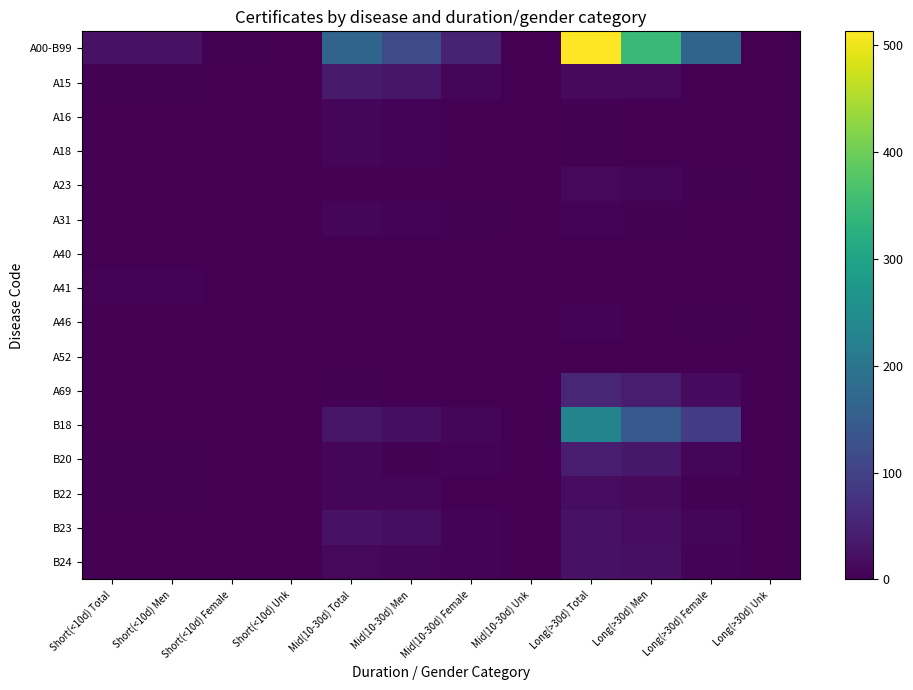

Reading right to left, list all the values displayed in this chart.

A00-B99: Long(>30d) Unk=0	Long(>30d) Female=166	Long(>30d) Men=347	Long(>30d) Total=513	Mid(10-30d) Unk=0	Mid(10-30d) Female=49	Mid(10-30d) Men=117	Mid(10-30d) Total=166	Short(<10d) Unk=0	Short(<10d) Female=3	Short(<10d) Men=23	Short(<10d) Total=26
A15: Long(>30d) Unk=0	Long(>30d) Female=2	Long(>30d) Men=12	Long(>30d) Total=14	Mid(10-30d) Unk=0	Mid(10-30d) Female=7	Mid(10-30d) Men=30	Mid(10-30d) Total=37	Short(<10d) Unk=0	Short(<10d) Female=0	Short(<10d) Men=4	Short(<10d) Total=4
A16: Long(>30d) Unk=0	Long(>30d) Female=2	Long(>30d) Men=2	Long(>30d) Total=4	Mid(10-30d) Unk=0	Mid(10-30d) Female=1	Mid(10-30d) Men=6	Mid(10-30d) Total=7	Short(<10d) Unk=0	Short(<10d) Female=0	Short(<10d) Men=0	Short(<10d) Total=0
A18: Long(>30d) Unk=0	Long(>30d) Female=1	Long(>30d) Men=2	Long(>30d) Total=3	Mid(10-30d) Unk=0	Mid(10-30d) Female=2	Mid(10-30d) Men=6	Mid(10-30d) Total=8	Short(<10d) Unk=0	Short(<10d) Female=0	Short(<10d) Men=1	Short(<10d) Total=1
A23: Long(>30d) Unk=0	Long(>30d) Female=3	Long(>30d) Men=8	Long(>30d) Total=11	Mid(10-30d) Unk=0	Mid(10-30d) Female=0	Mid(10-30d) Men=1	Mid(10-30d) Total=1	Short(<10d) Unk=0	Short(<10d) Female=0	Short(<10d) Men=1	Short(<10d) Total=1
A31: Long(>30d) Unk=0	Long(>30d) Female=1	Long(>30d) Men=4	Long(>30d) Total=5	Mid(10-30d) Unk=0	Mid(10-30d) Female=4	Mid(10-30d) Men=5	Mid(10-30d) Total=9	Short(<10d) Unk=0	Short(<10d) Female=0	Short(<10d) Men=0	Short(<10d) Total=0
A40: Long(>30d) Unk=0	Long(>30d) Female=1	Long(>30d) Men=1	Long(>30d) Total=2	Mid(10-30d) Unk=0	Mid(10-30d) Female=0	Mid(10-30d) Men=0	Mid(10-30d) Total=0	Short(<10d) Unk=0	Short(<10d) Female=0	Short(<10d) Men=1	Short(<10d) Total=1
A41: Long(>30d) Unk=0	Long(>30d) Female=0	Long(>30d) Men=0	Long(>30d) Total=0	Mid(10-30d) Unk=0	Mid(10-30d) Female=1	Mid(10-30d) Men=0	Mid(10-30d) Total=1	Short(<10d) Unk=0	Short(<10d) Female=0	Short(<10d) Men=5	Short(<10d) Total=5
A46: Long(>30d) Unk=0	Long(>30d) Female=4	Long(>30d) Men=2	Long(>30d) Total=6	Mid(10-30d) Unk=0	Mid(10-30d) Female=0	Mid(10-30d) Men=0	Mid(10-30d) Total=0	Short(<10d) Unk=0	Short(<10d) Female=0	Short(<10d) Men=0	Short(<10d) Total=0
A52: Long(>30d) Unk=0	Long(>30d) Female=0	Long(>30d) Men=1	Long(>30d) Total=1	Mid(10-30d) Unk=0	Mid(10-30d) Female=1	Mid(10-30d) Men=0	Mid(10-30d) Total=1	Short(<10d) Unk=0	Short(<10d) Female=0	Short(<10d) Men=1	Short(<10d) Total=1
A69: Long(>30d) Unk=0	Long(>30d) Female=16	Long(>30d) Men=39	Long(>30d) Total=55	Mid(10-30d) Unk=0	Mid(10-30d) Female=1	Mid(10-30d) Men=2	Mid(10-30d) Total=3	Short(<10d) Unk=0	Short(<10d) Female=0	Short(<10d) Men=1	Short(<10d) Total=1
B18: Long(>30d) Unk=0	Long(>30d) Female=90	Long(>30d) Men=142	Long(>30d) Total=232	Mid(10-30d) Unk=0	Mid(10-30d) Female=9	Mid(10-30d) Men=20	Mid(10-30d) Total=29	Short(<10d) Unk=0	Short(<10d) Female=1	Short(<10d) Men=1	Short(<10d) Total=2
B20: Long(>30d) Unk=0	Long(>30d) Female=9	Long(>30d) Men=33	Long(>30d) Total=42	Mid(10-30d) Unk=0	Mid(10-30d) Female=5	Mid(10-30d) Men=4	Mid(10-30d) Total=9	Short(<10d) Unk=0	Short(<10d) Female=1	Short(<10d) Men=3	Short(<10d) Total=4
B22: Long(>30d) Unk=0	Long(>30d) Female=3	Long(>30d) Men=14	Long(>30d) Total=17	Mid(10-30d) Unk=0	Mid(10-30d) Female=2	Mid(10-30d) Men=7	Mid(10-30d) Total=9	Short(<10d) Unk=0	Short(<10d) Female=0	Short(<10d) Men=3	Short(<10d) Total=3
B23: Long(>30d) Unk=0	Long(>30d) Female=7	Long(>30d) Men=18	Long(>30d) Total=25	Mid(10-30d) Unk=0	Mid(10-30d) Female=6	Mid(10-30d) Men=19	Mid(10-30d) Total=25	Short(<10d) Unk=0	Short(<10d) Female=1	Short(<10d) Men=0	Short(<10d) Total=1
B24: Long(>30d) Unk=0	Long(>30d) Female=5	Long(>30d) Men=21	Long(>30d) Total=26	Mid(10-30d) Unk=0	Mid(10-30d) Female=5	Mid(10-30d) Men=7	Mid(10-30d) Total=12	Short(<10d) Unk=0	Short(<10d) Female=0	Short(<10d) Men=1	Short(<10d) Total=1